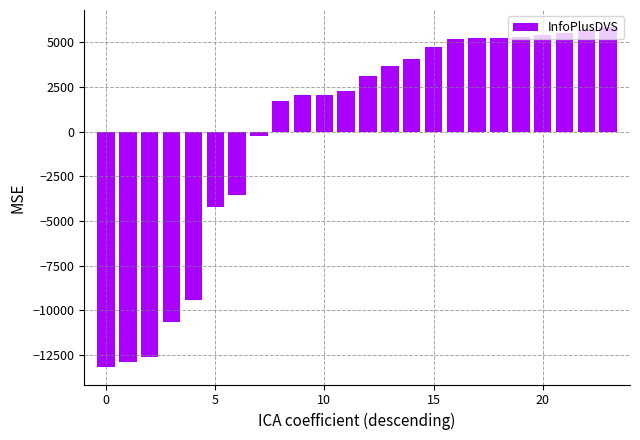

What is the value of the 16th bar from the left?

4744.4